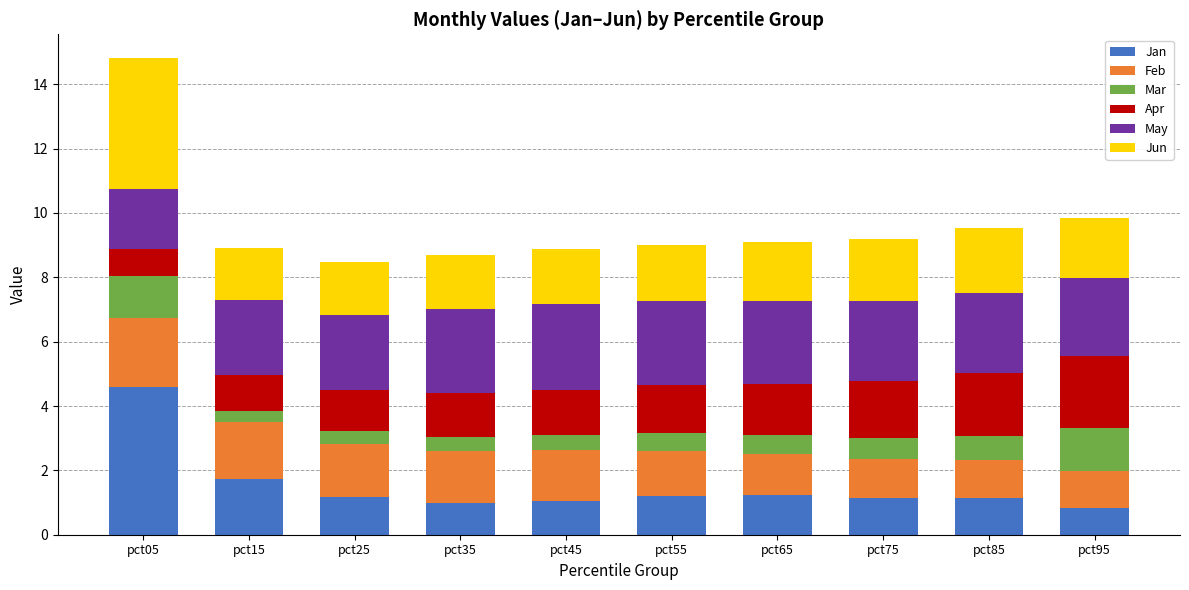

True or false: Jan has a value of 1.1 at pct75.

True